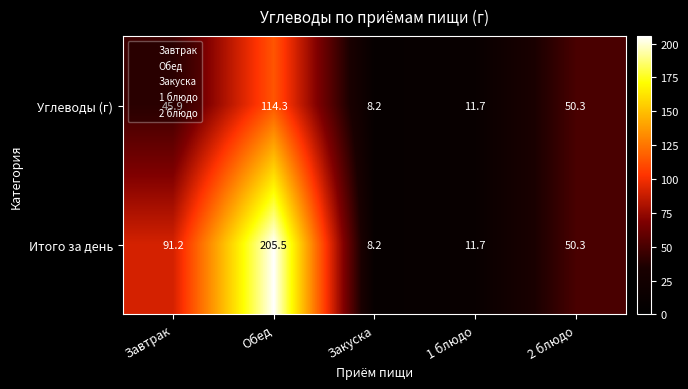

Rank the series by their average value, from lowest to highest.

Углеводы (г), Итого за день